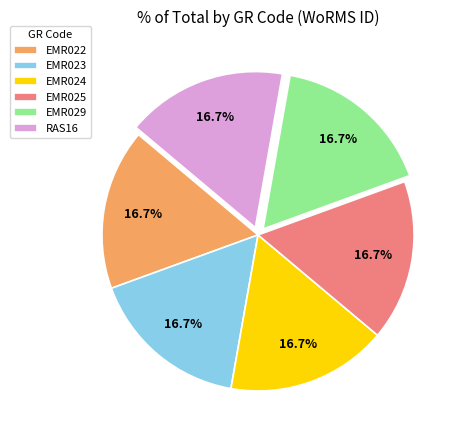

How many segments does this pie chart have?

6